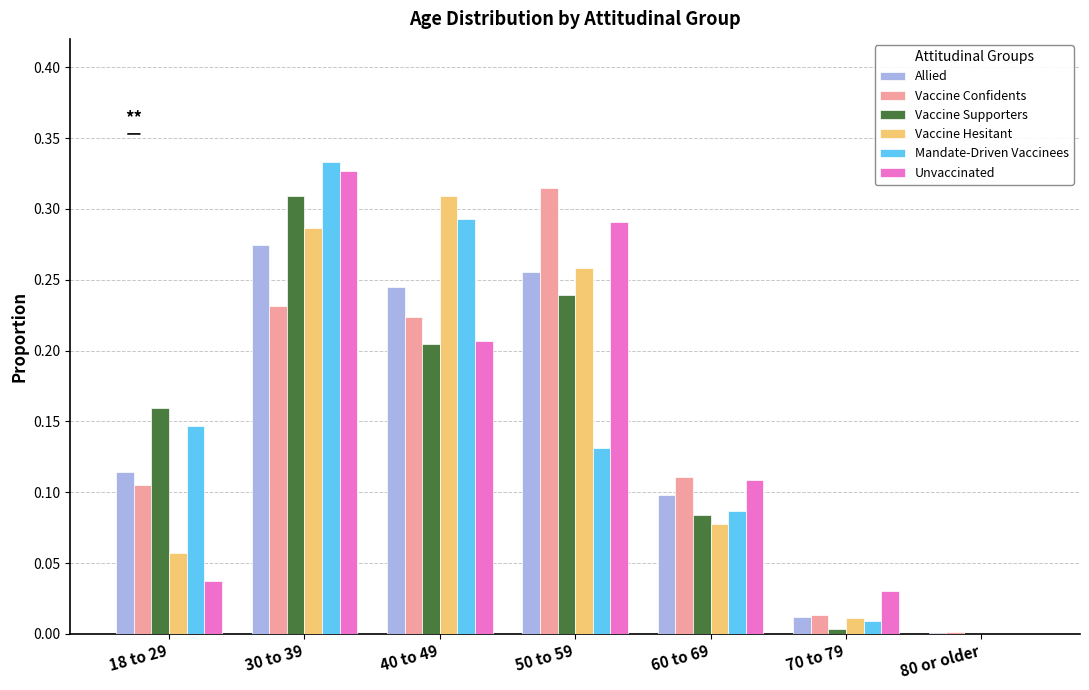

Which category has the highest value in the Vaccine Supporters series?

30 to 39